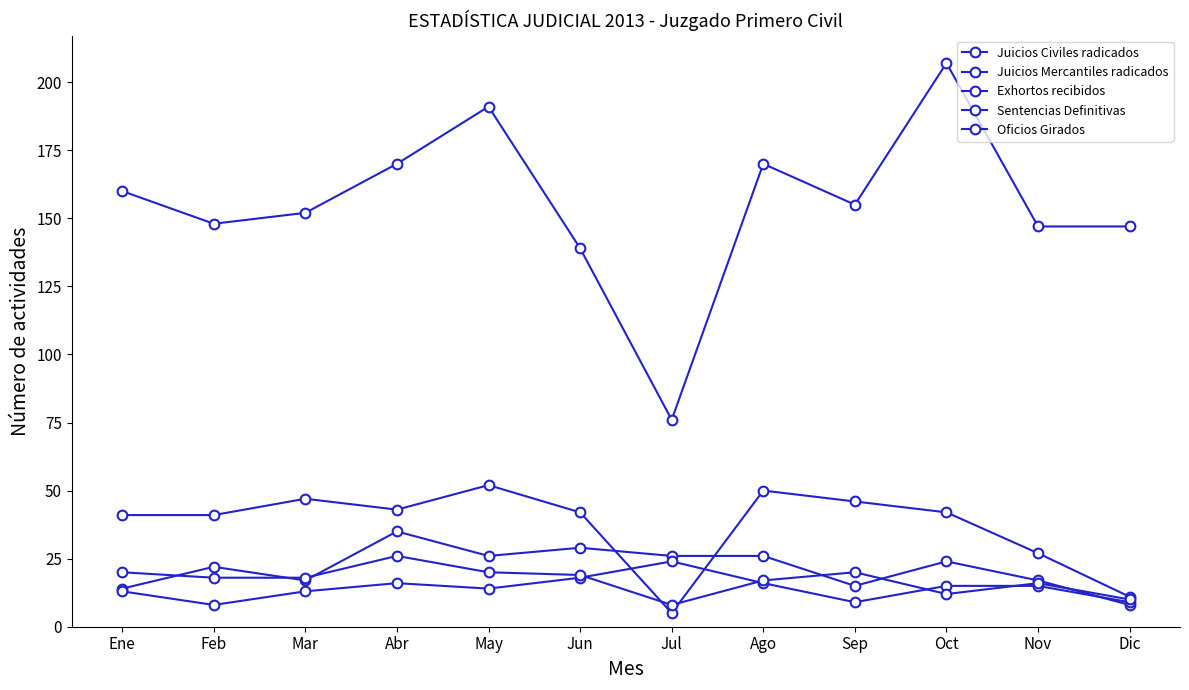

Which series has the largest range (max minus min)?

Oficios Girados